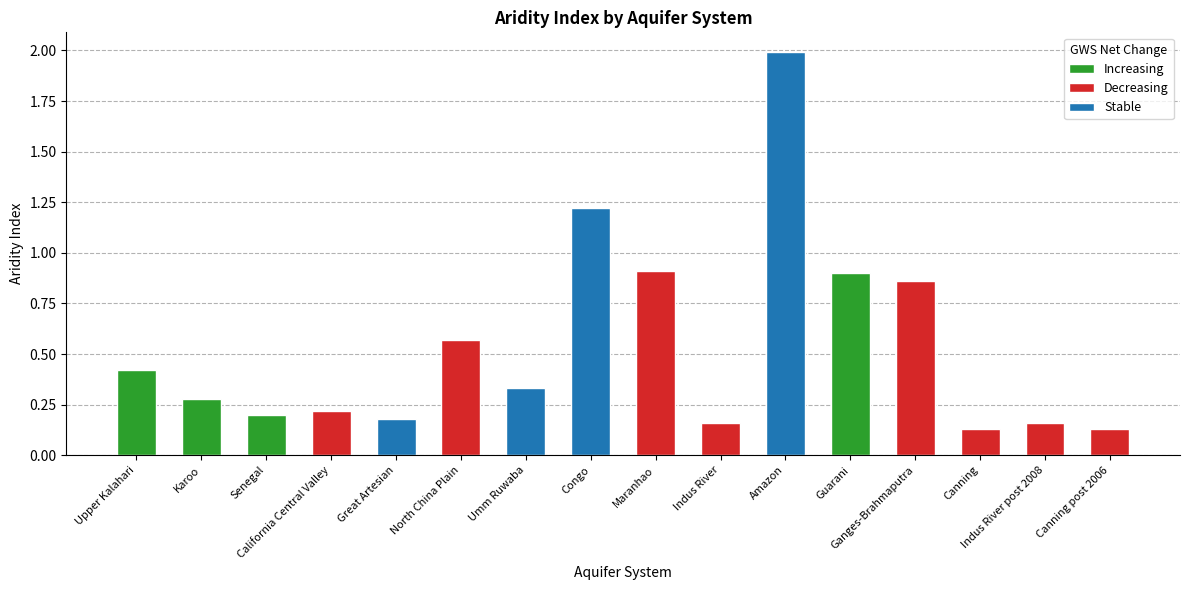

What is the value of the 13th bar from the left?

0.9